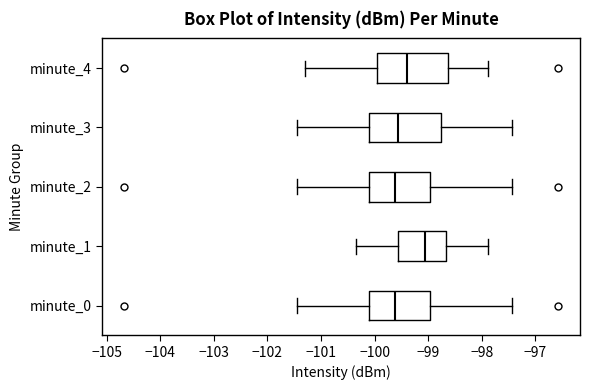

Where is the left edge of the box for minute_2 on the x-axis? The values are not printed on the chart, so give them approximately, as read against the axis.

-100.1